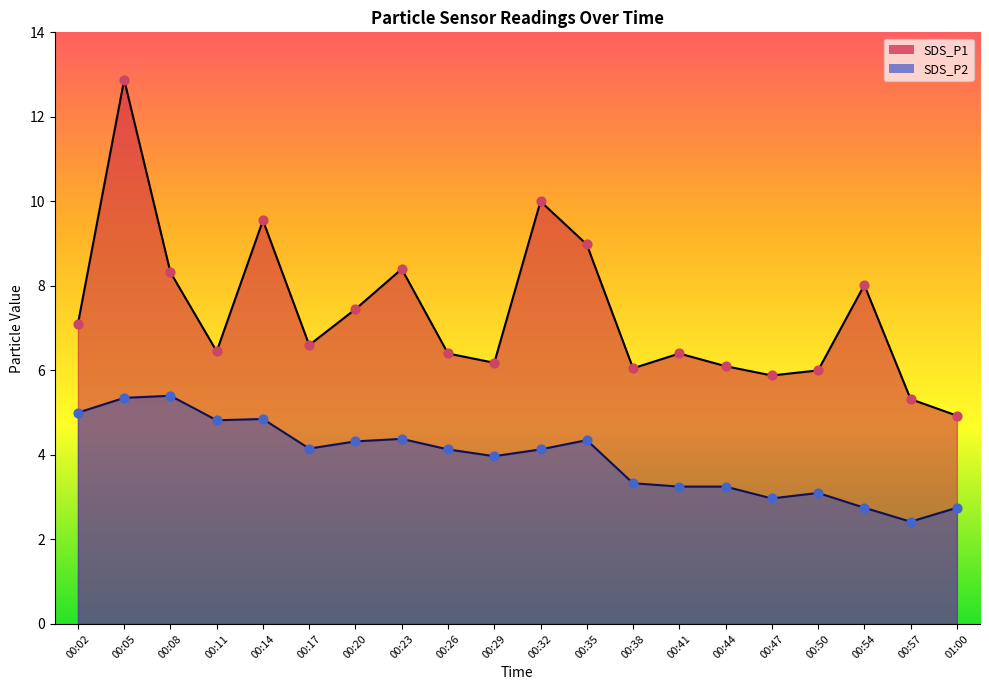

Which series contains the lowest Y value?

SDS_P2